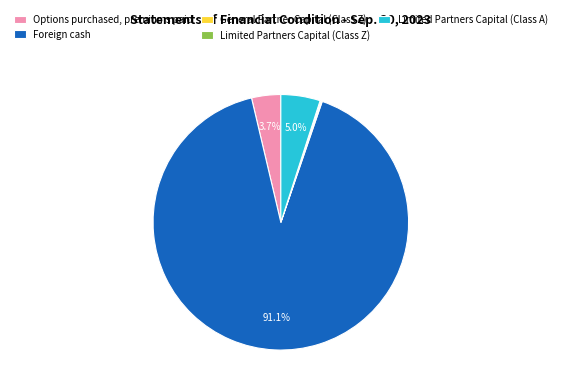

Which category has the biggest portion of the pie?

Foreign cash